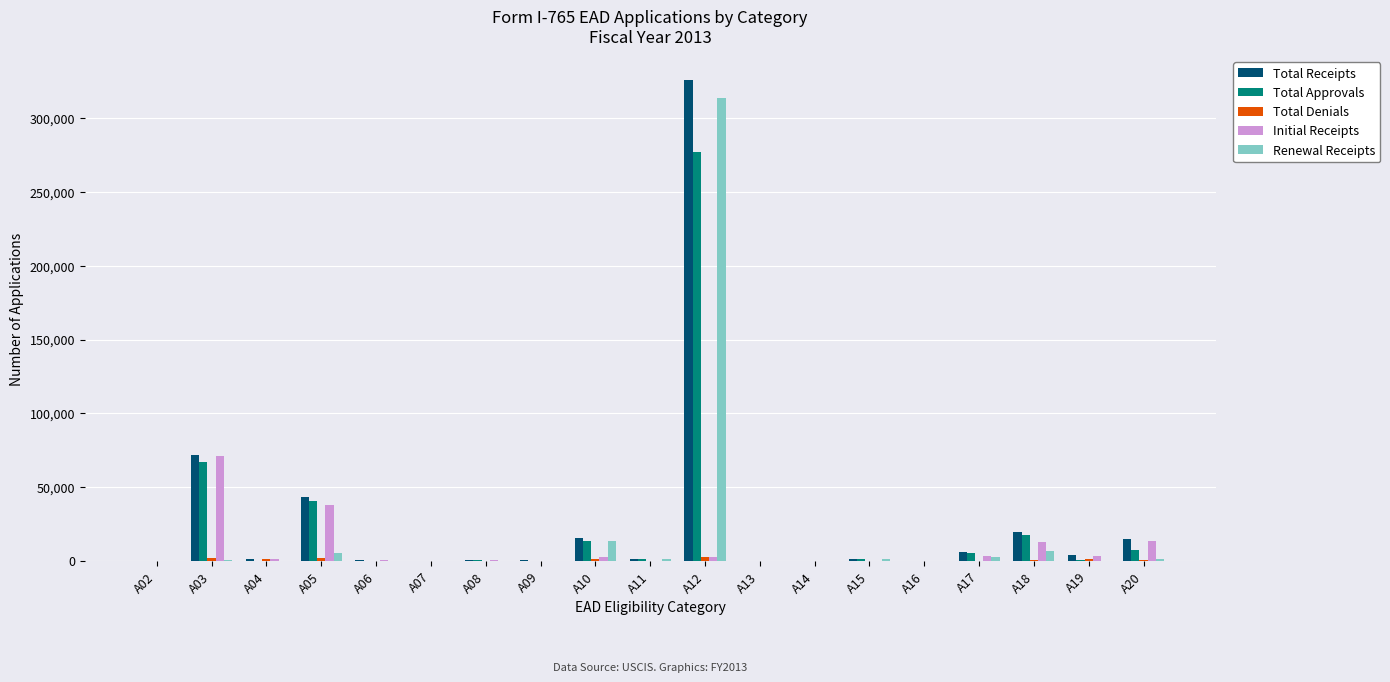

Is it true that Renewal Receipts equals 2991 at A17?

True